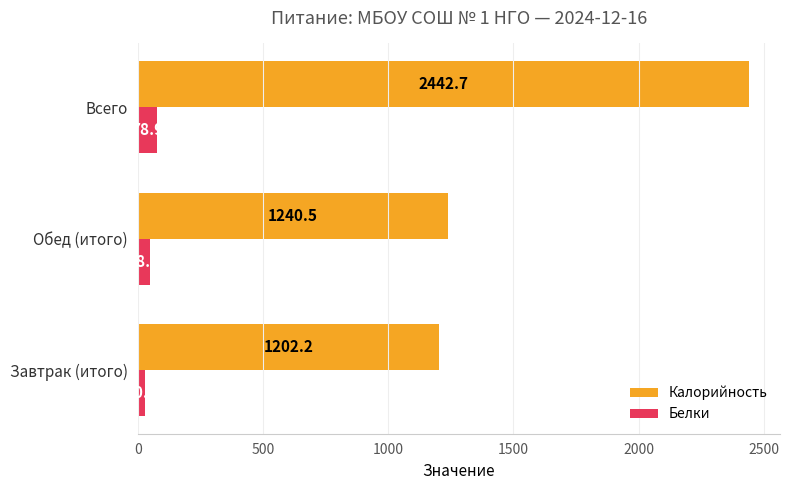

What value does the Калорийность series have at Завтрак (итого)?

1202.2